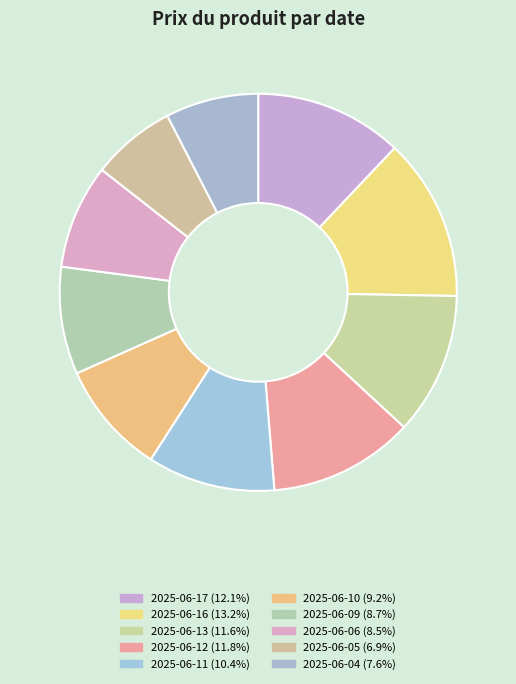

What is the total percentage of 2025-06-06 and 2025-06-17?

20.6%